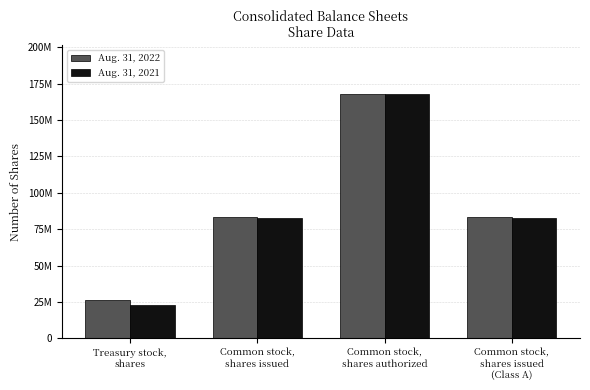

True or false: Aug. 31, 2021 has a value of 83021654 at Common stock,
shares issued.

True